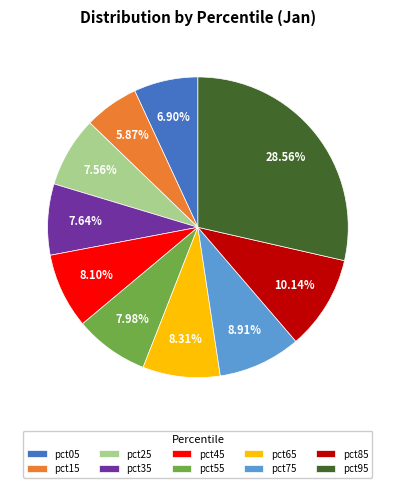

Does pct95 account for over 50% of the chart?

No